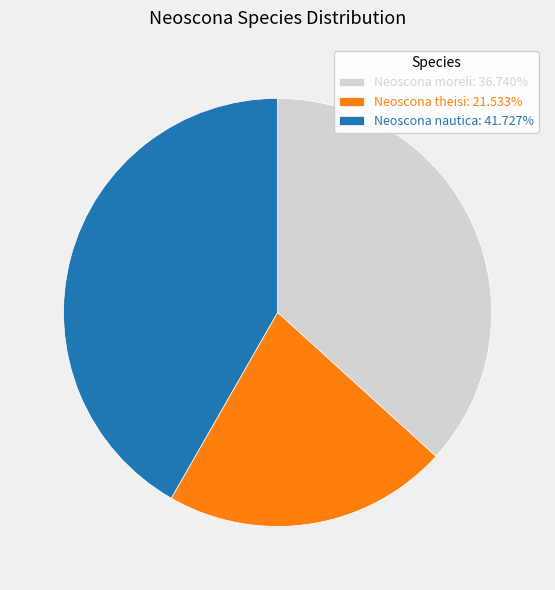

Combined, do Neoscona moreli: 36.740% and Neoscona theisi: 21.533% account for over 50%?

Yes